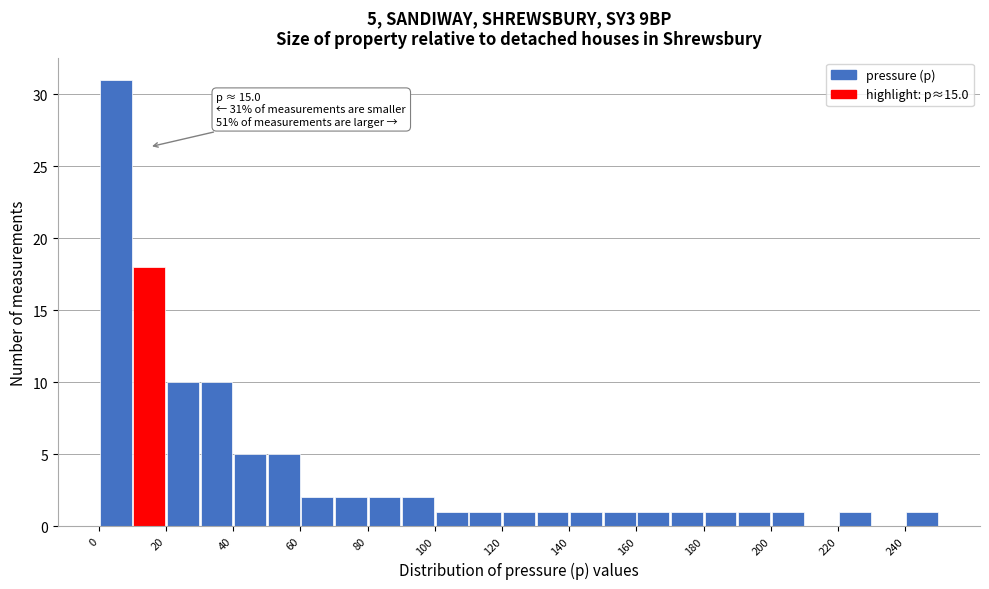

Which range on the x-axis has the tallest bar?

0 to 10